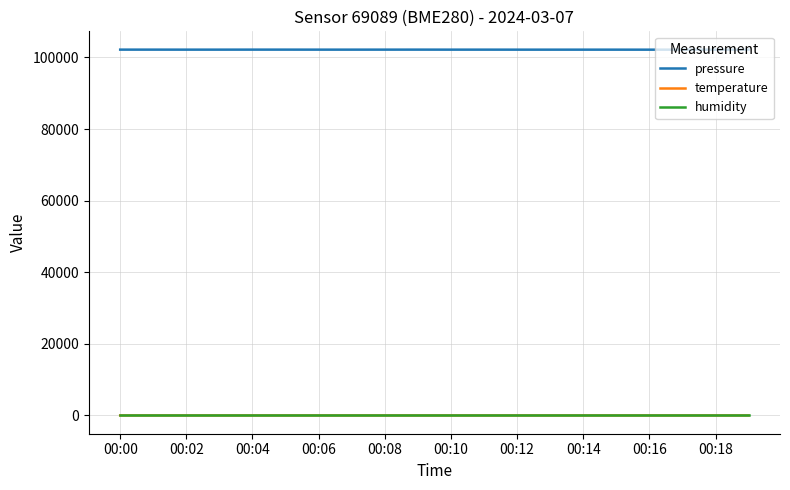

True or false: pressure and humidity cross at least once.

False